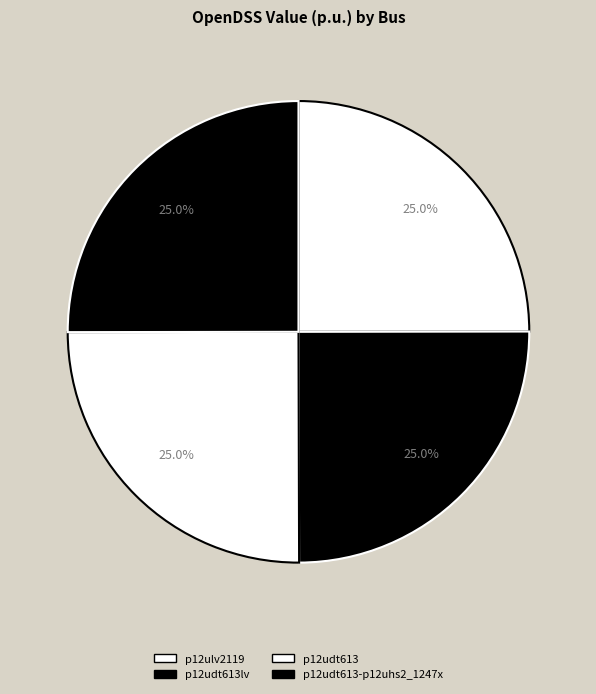

True or false: p12udt613-p12uhs2_1247x accounts for 11% of the total.

False